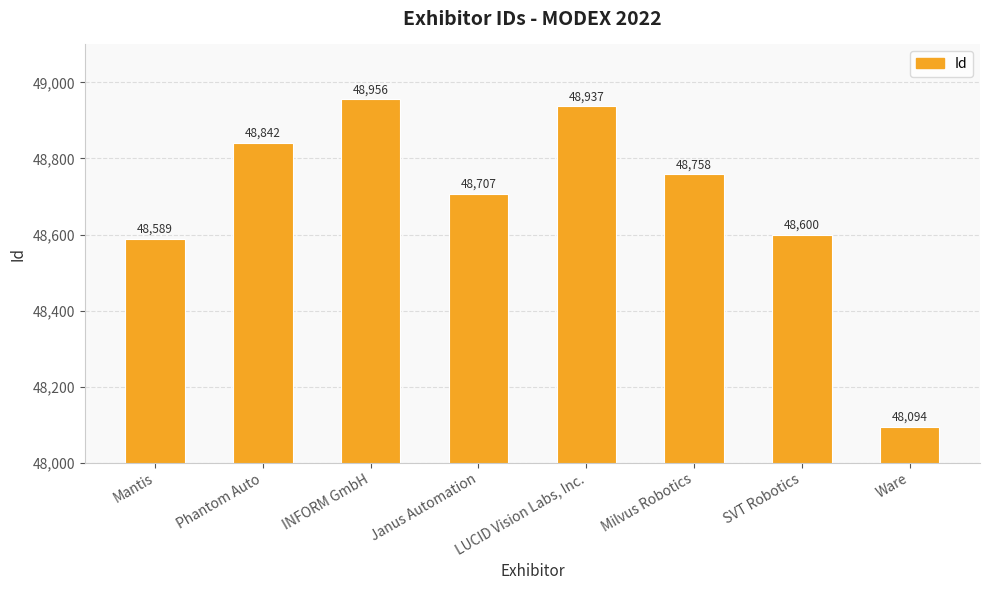

What is the approximate value at INFORM GmbH, to the nearest 100?

49000